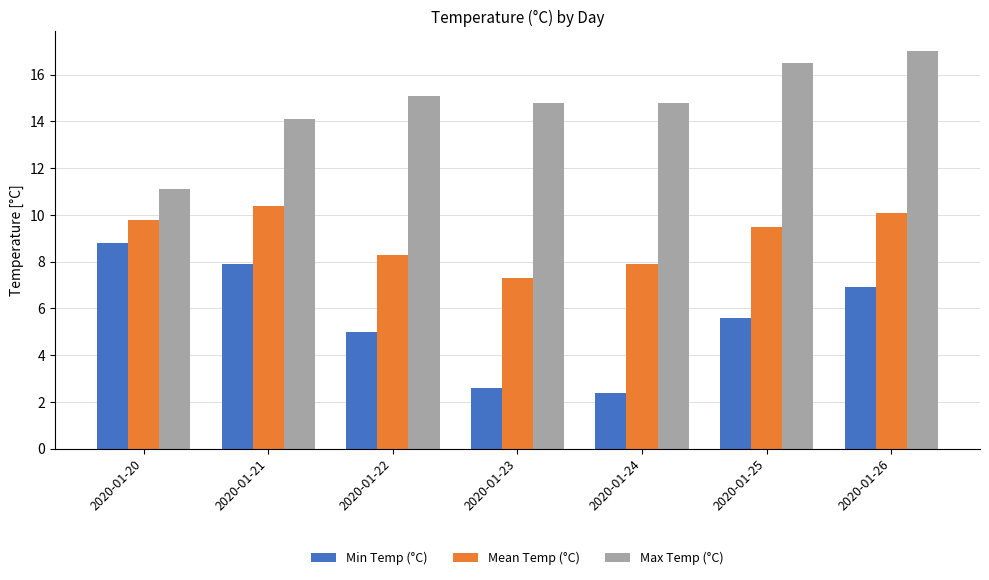

Is the value of Min Temp (°C) at 2020-01-20 greater than the value of Mean Temp (°C) at 2020-01-26?

No